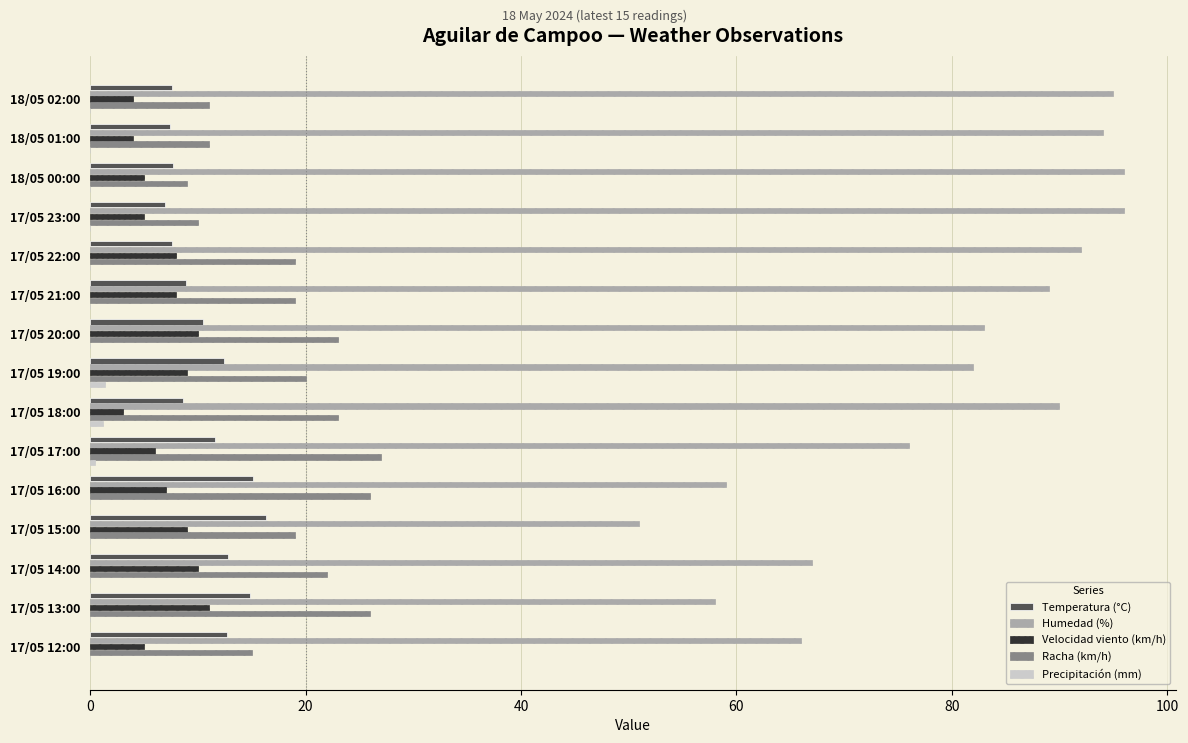

The value of Temperatura (°C) at 17/05 19:00 is 18.7. True or false?

False